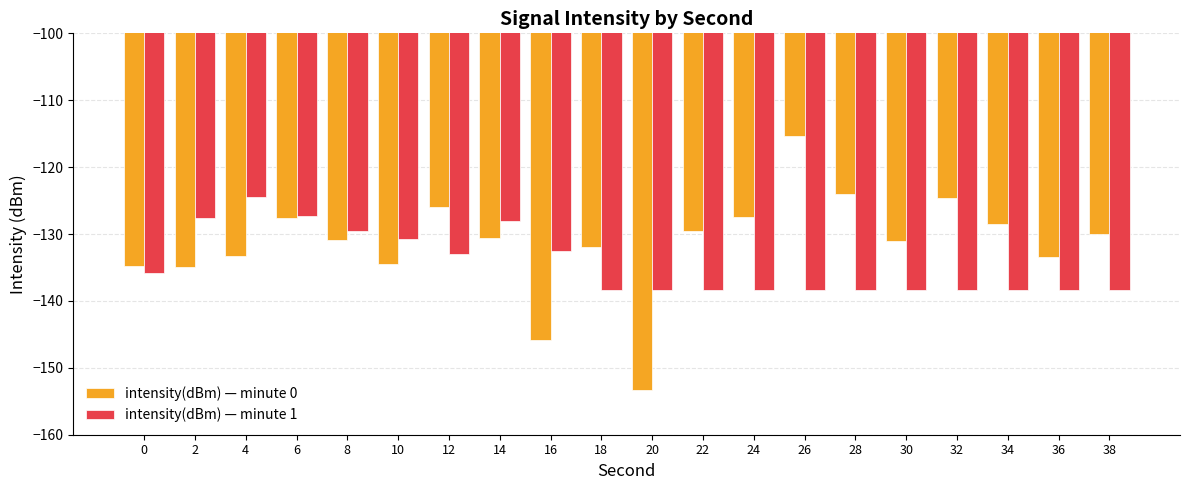

Count the number of data series in this chart.

2